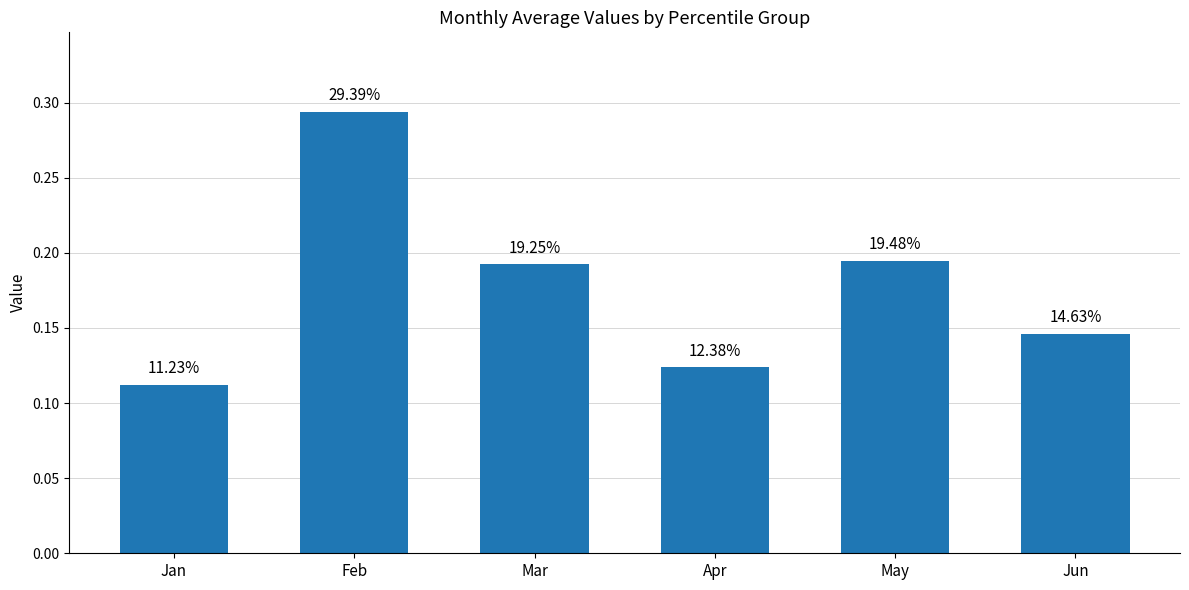

The value at Jan is 0.1. True or false?

True